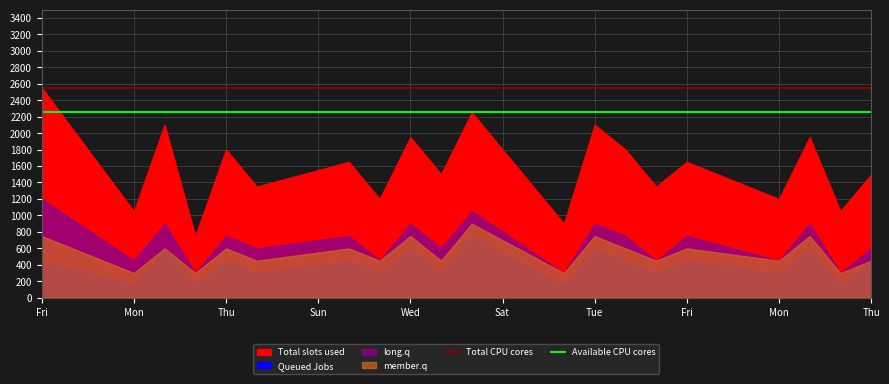

True or false: Available CPU cores and Total CPU cores intersect in this chart.

False